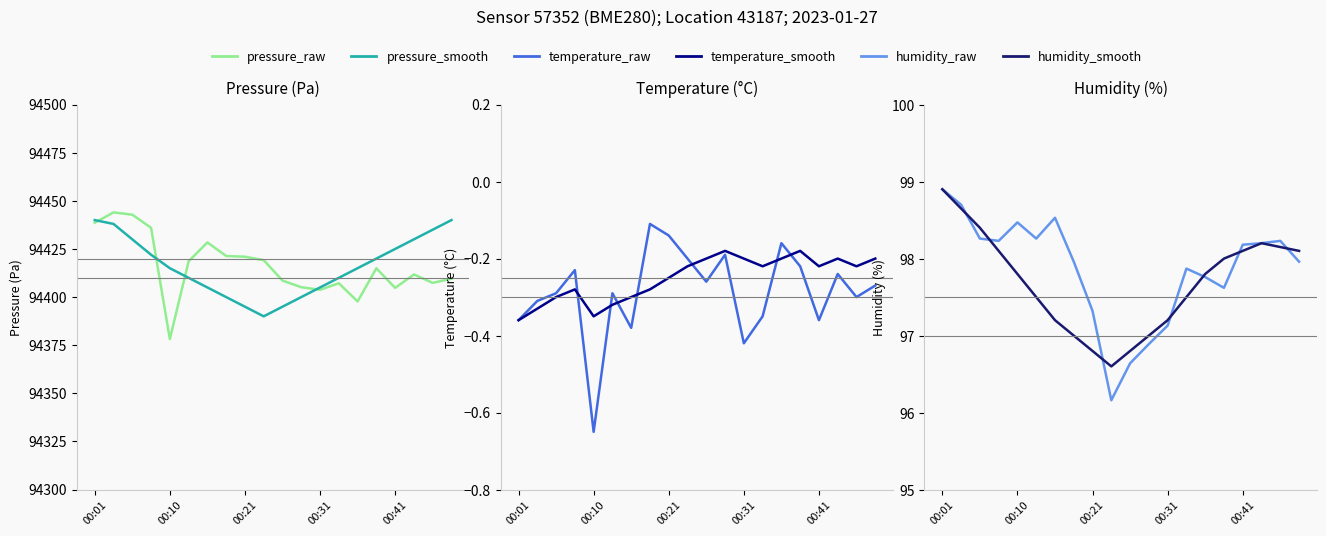

Reading left to right, transcribe all the data shown in this chart.

pressure_raw: 94438.6	94444.0	94442.8	94436.0	94378.2	94418.6	94428.4	94421.3	94421.0	94419.2	94408.6	94405.1	94403.8	94407.2	94397.7	94415.0	94404.8	94411.8	94407.4	94409.6
pressure_smooth: 94440.0	94438.0	94430.0	94422.0	94415.0	94410.0	94405.0	94400.0	94395.0	94390.0	94395.0	94400.0	94405.0	94410.0	94415.0	94420.0	94425.0	94430.0	94435.0	94440.0
temperature_raw: -0.4	-0.3	-0.3	-0.2	-0.7	-0.3	-0.4	-0.1	-0.1	-0.2	-0.3	-0.2	-0.4	-0.3	-0.2	-0.2	-0.4	-0.2	-0.3	-0.3
temperature_smooth: -0.4	-0.3	-0.3	-0.3	-0.3	-0.3	-0.3	-0.3	-0.2	-0.2	-0.2	-0.2	-0.2	-0.2	-0.2	-0.2	-0.2	-0.2	-0.2	-0.2
humidity_raw: 98.9	98.7	98.3	98.2	98.5	98.3	98.5	98.0	97.3	96.2	96.6	96.9	97.1	97.9	97.8	97.6	98.2	98.2	98.2	98.0
humidity_smooth: 98.9	98.7	98.4	98.1	97.8	97.5	97.2	97.0	96.8	96.6	96.8	97.0	97.2	97.5	97.8	98.0	98.1	98.2	98.2	98.1